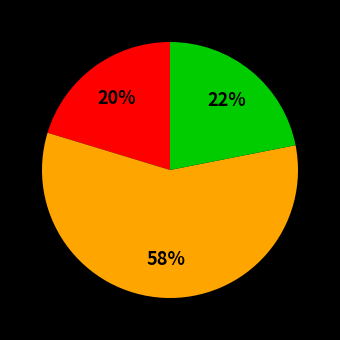

Is there any slice that represents more than half of the pie?

Yes